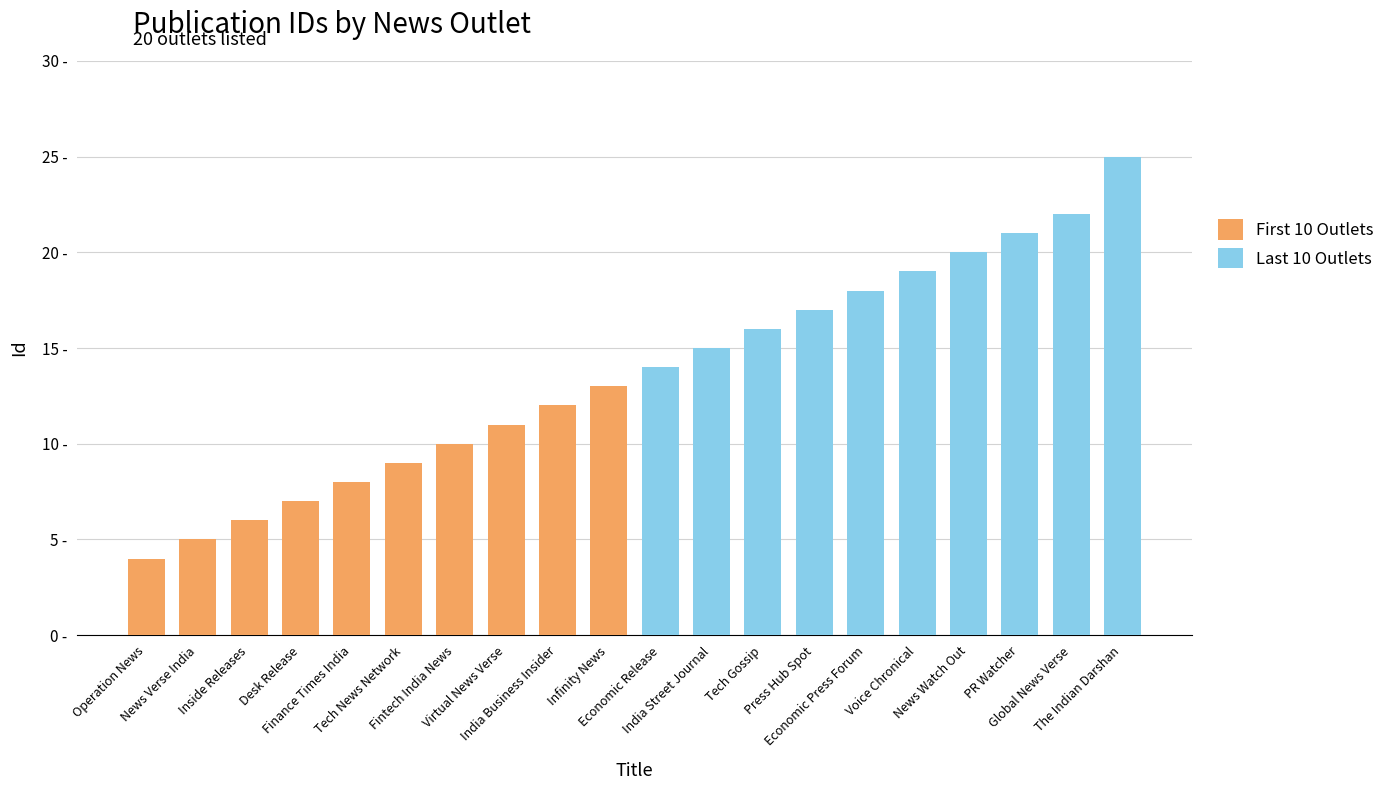

At which category does the chart reach its minimum across all series?

Operation News